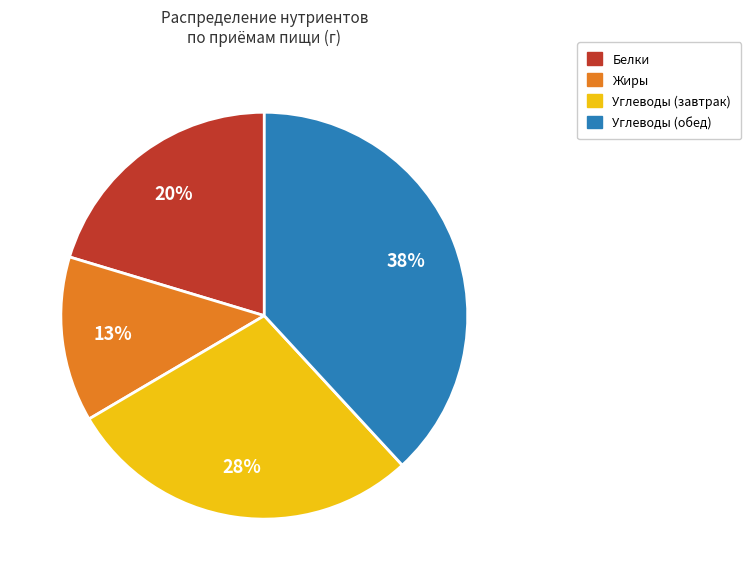

Is there any slice that represents more than half of the pie?

No